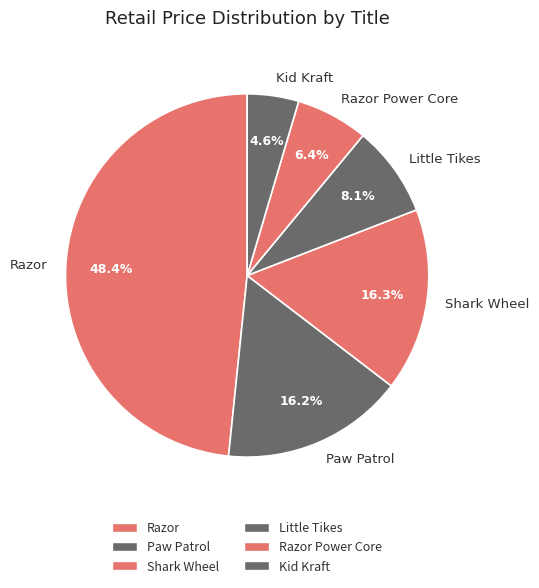

Count the number of slices in the pie.

6